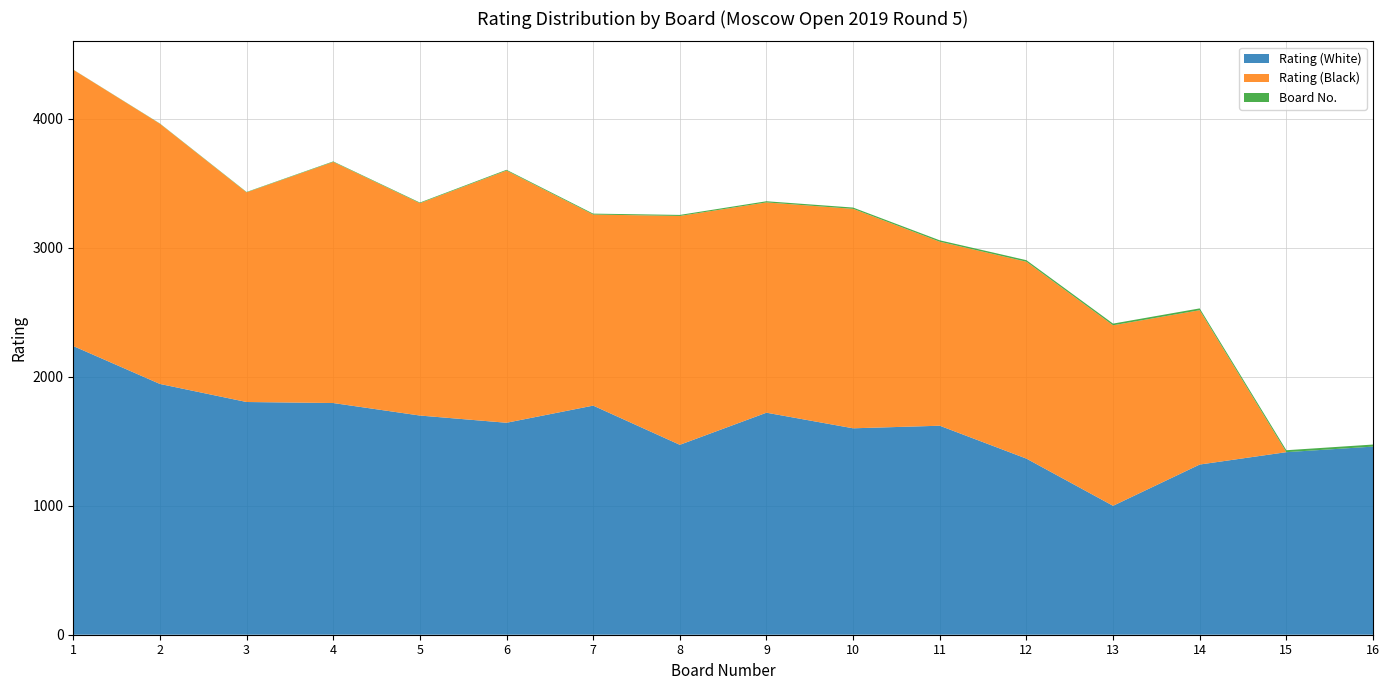

Reading left to right, what are all the values shown in this chart?

Rating (White): 1=2239	2=1945	3=1805	4=1797	5=1700	6=1644	7=1777	8=1473	9=1722	10=1601	11=1621	12=1366	13=1000	14=1320	15=1416	16=1459
Rating (Black): 1=2143	2=2018	3=1626	4=1870	5=1647	6=1956	7=1482	8=1775	9=1631	10=1702	11=1427	12=1527	13=1400	14=1197	15=0	16=0
Board No.: 1=1	2=2	3=3	4=4	5=5	6=6	7=7	8=8	9=9	10=10	11=11	12=12	13=13	14=14	15=15	16=16